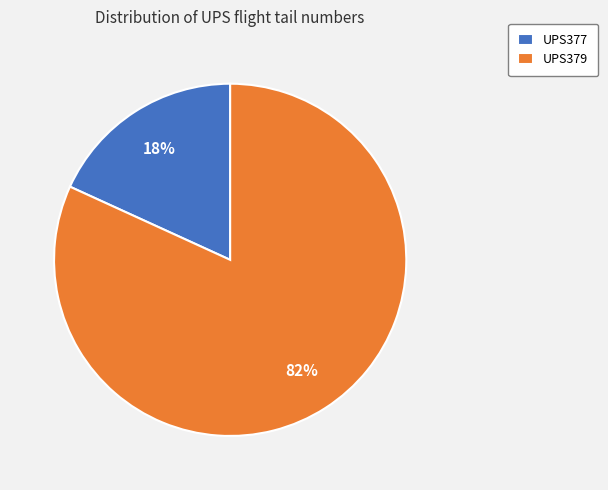

Is UPS377 the majority of the pie?

No